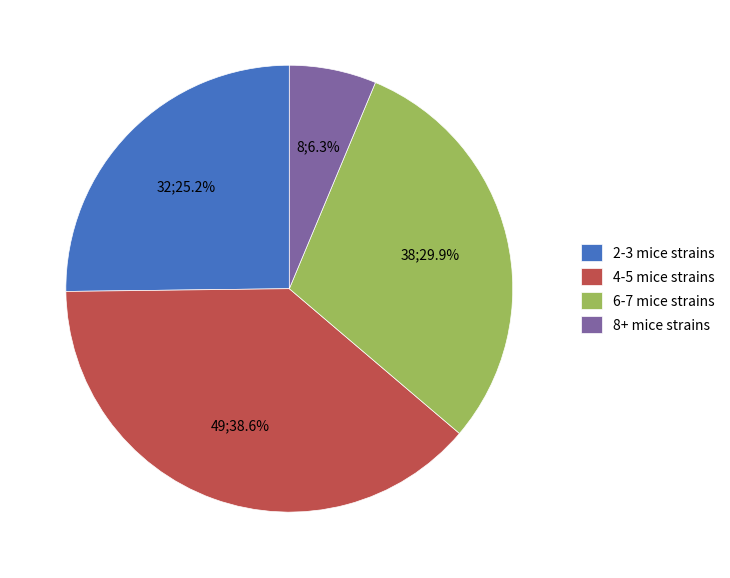

Does any single category account for the majority?

No